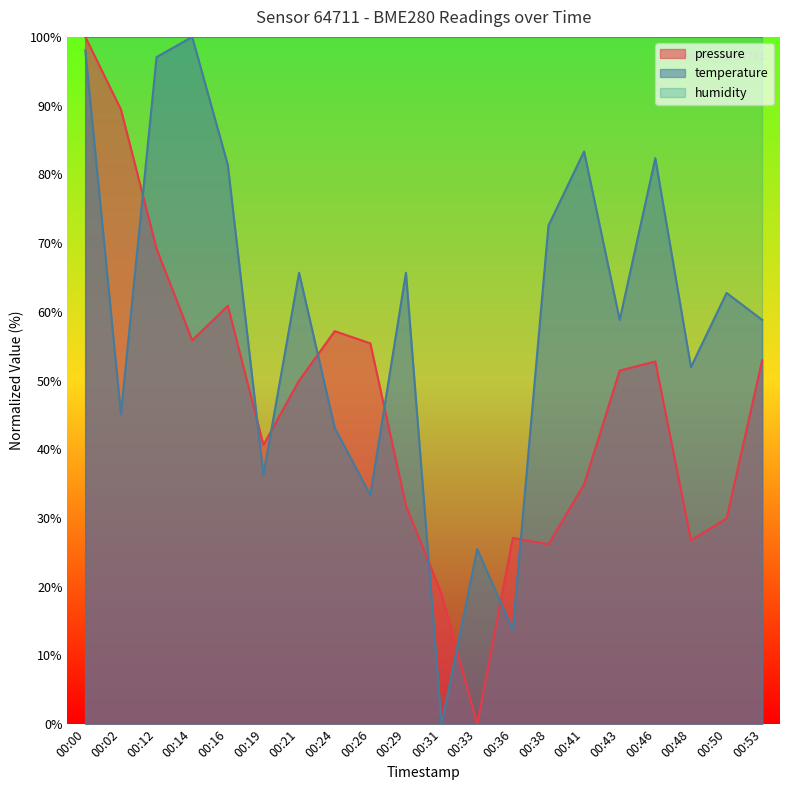

How many times do pressure and temperature cross each other?

9